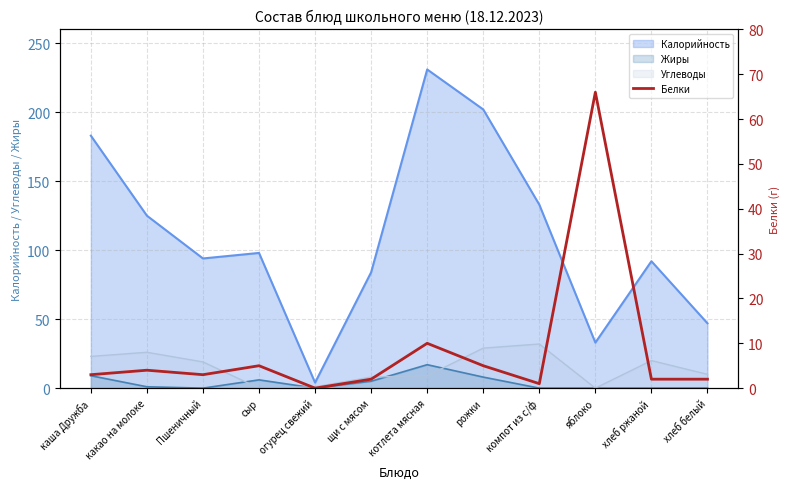

At which label is Калорийность closest to 117?

какао на молоке